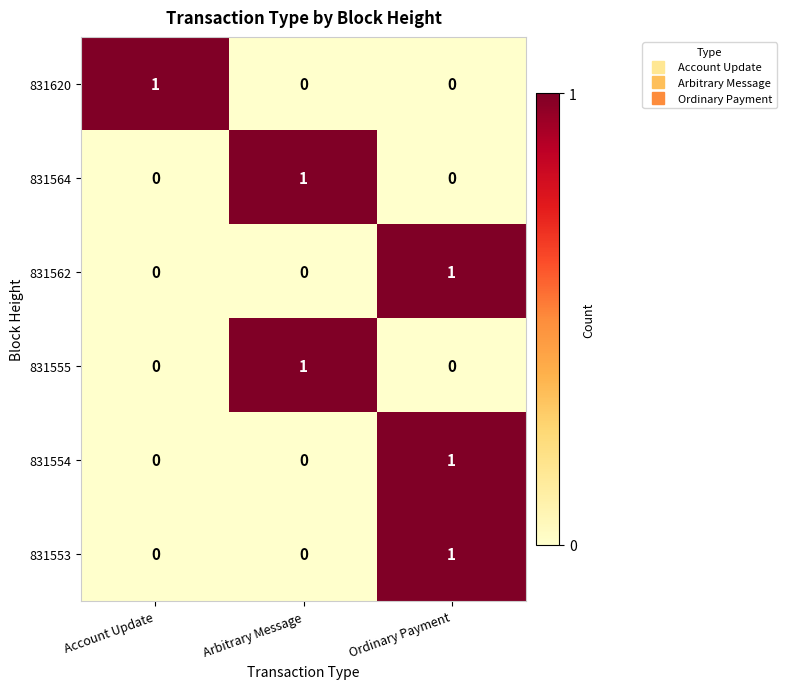

How many distinct data groups are displayed?

6